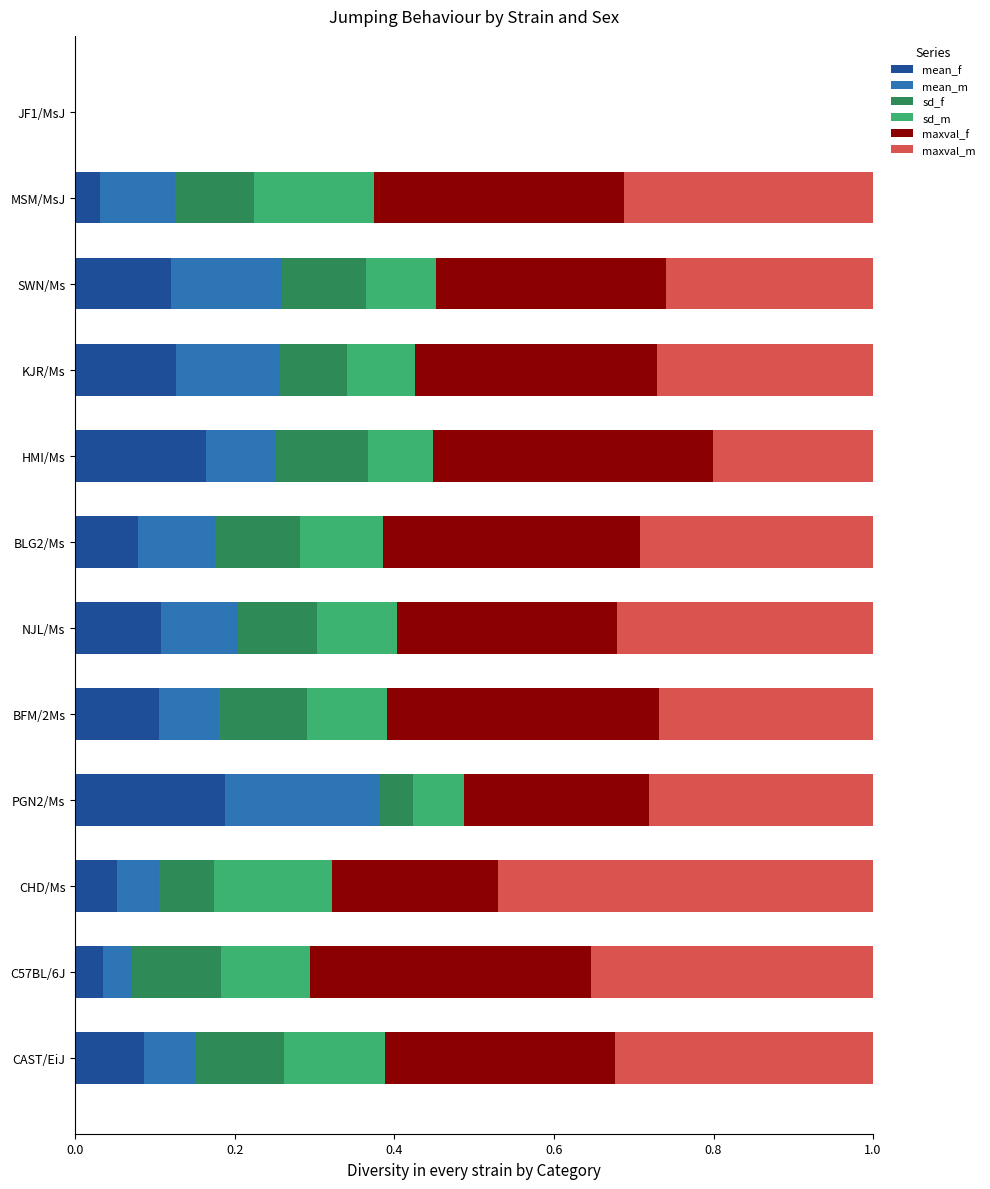

How many data points in mean_f are above 0?

11